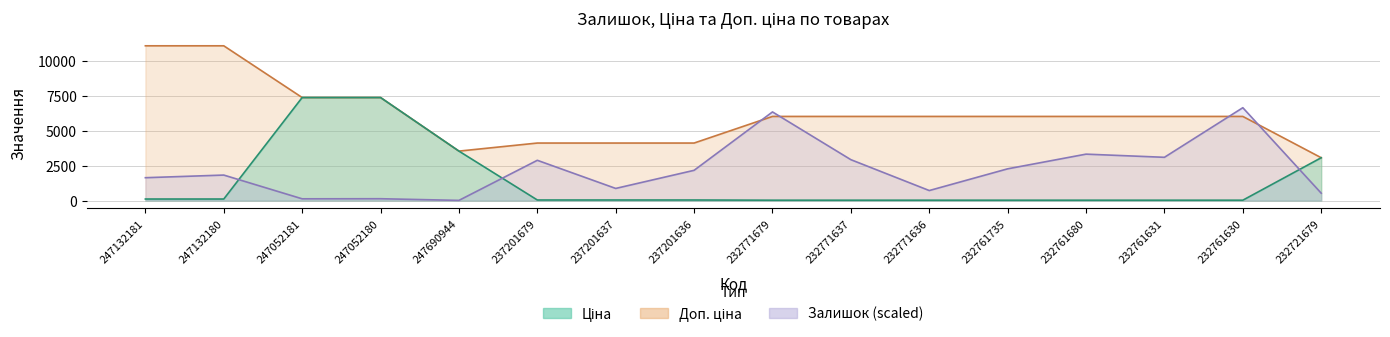

Between 232771679 and 232761680, which series saw the biggest shift?

Залишок